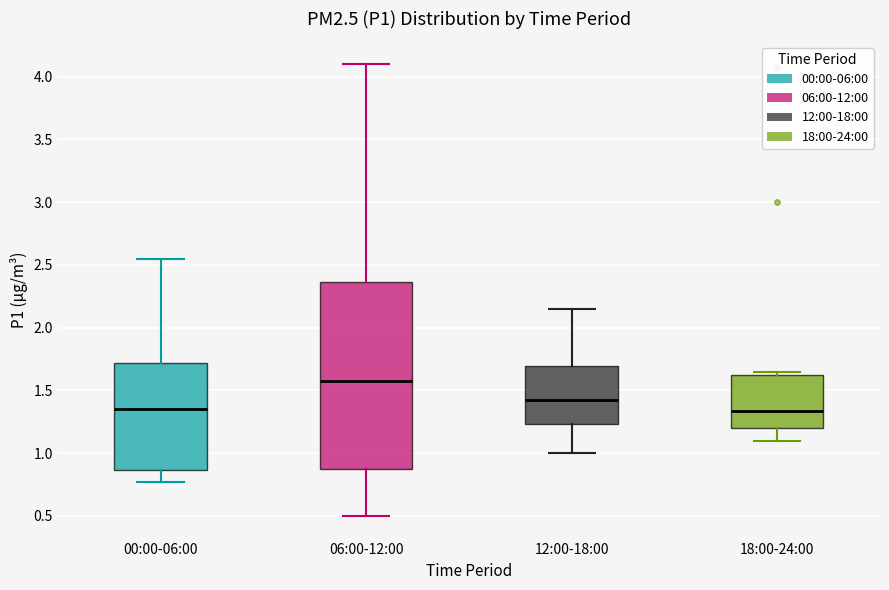

Reading left to right, transcribe this box plot: for each box, give where its median line is, the range the box spans, and where its two whiskers end, as read against the y-axis. The values are not printed on the chart, so give them approximately, as read against the axis.

00:00-06:00: median 1.35, box 0.85 to 1.70, whiskers 0.75 to 2.55
06:00-12:00: median 1.60, box 0.90 to 2.35, whiskers 0.50 to 4.10
12:00-18:00: median 1.45, box 1.25 to 1.70, whiskers 1.00 to 2.15
18:00-24:00: median 1.35, box 1.20 to 1.65, whiskers 1.10 to 1.65 (just above the box's upper edge)